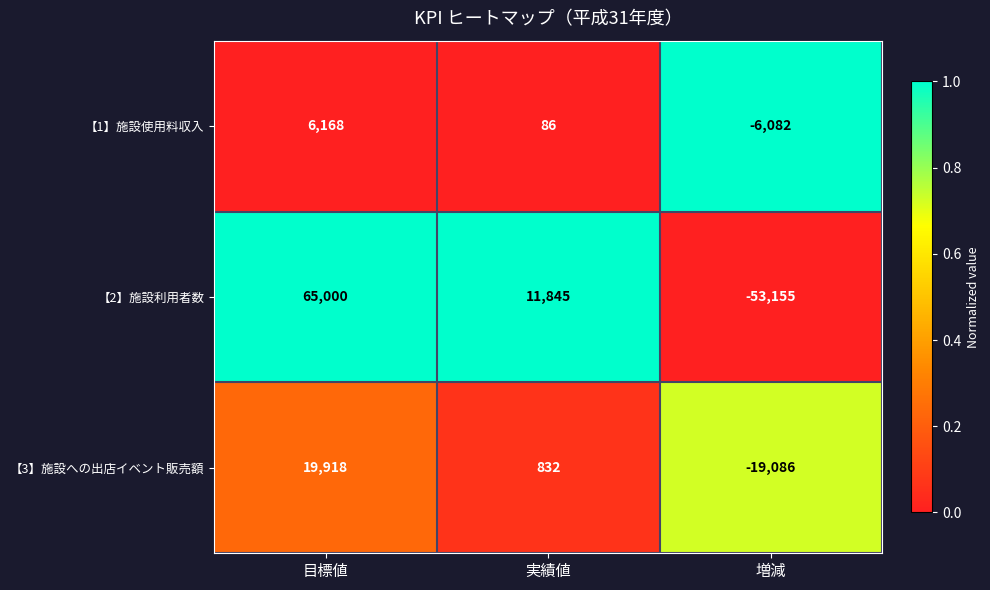

Which series has the largest total across all categories?

【2】施設利用者数